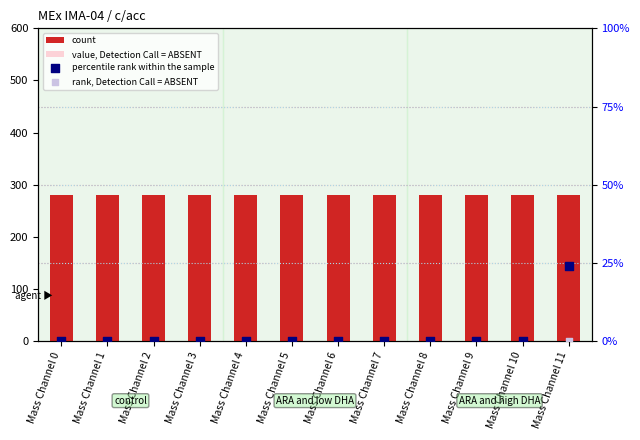

Which series reaches the maximum Y coordinate?

count